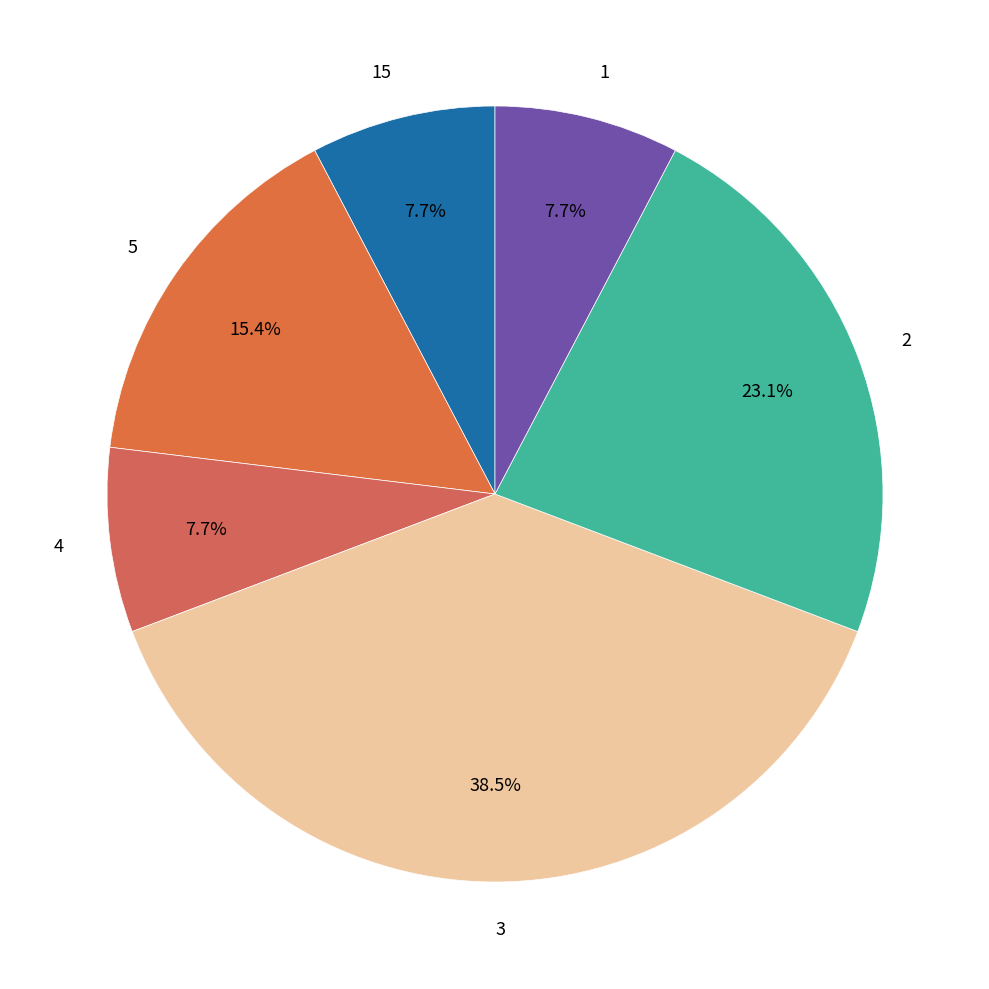

What is the largest slice in the pie chart?

3